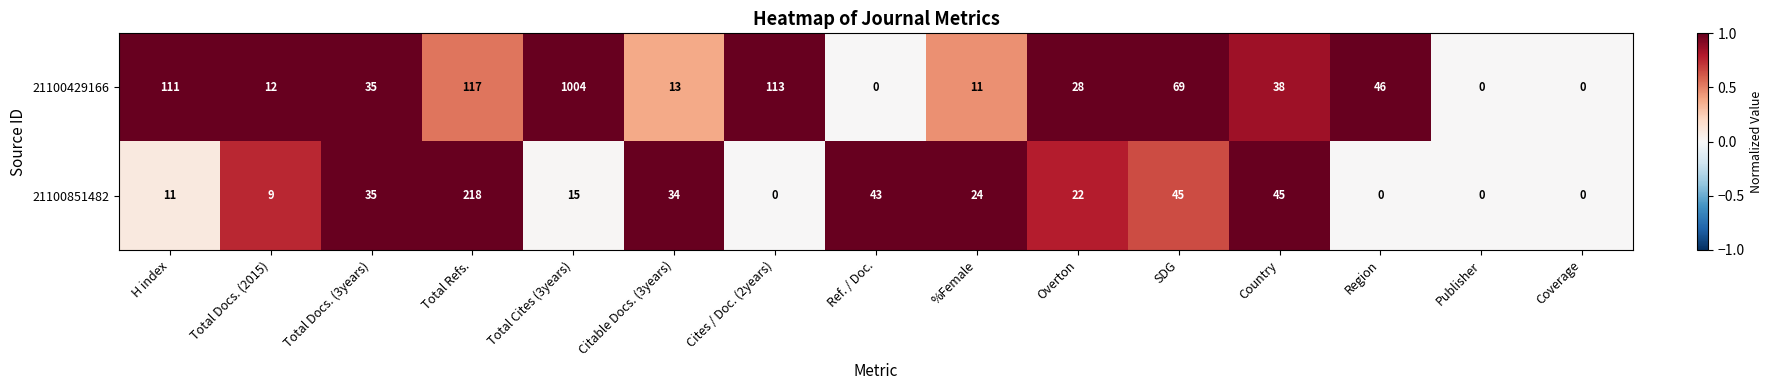

Reading left to right, transcribe all the data shown in this chart.

21100429166: H index=111	Total Docs. (2015)=12	Total Docs. (3years)=35	Total Refs.=117	Total Cites (3years)=1004	Citable Docs. (3years)=13	Cites / Doc. (2years)=113	Ref. / Doc.=0	%Female=11	Overton=28	SDG=69	Country=38	Region=46	Publisher=0	Coverage=0
21100851482: H index=11	Total Docs. (2015)=9	Total Docs. (3years)=35	Total Refs.=218	Total Cites (3years)=15	Citable Docs. (3years)=34	Cites / Doc. (2years)=0	Ref. / Doc.=43	%Female=24	Overton=22	SDG=45	Country=45	Region=0	Publisher=0	Coverage=0